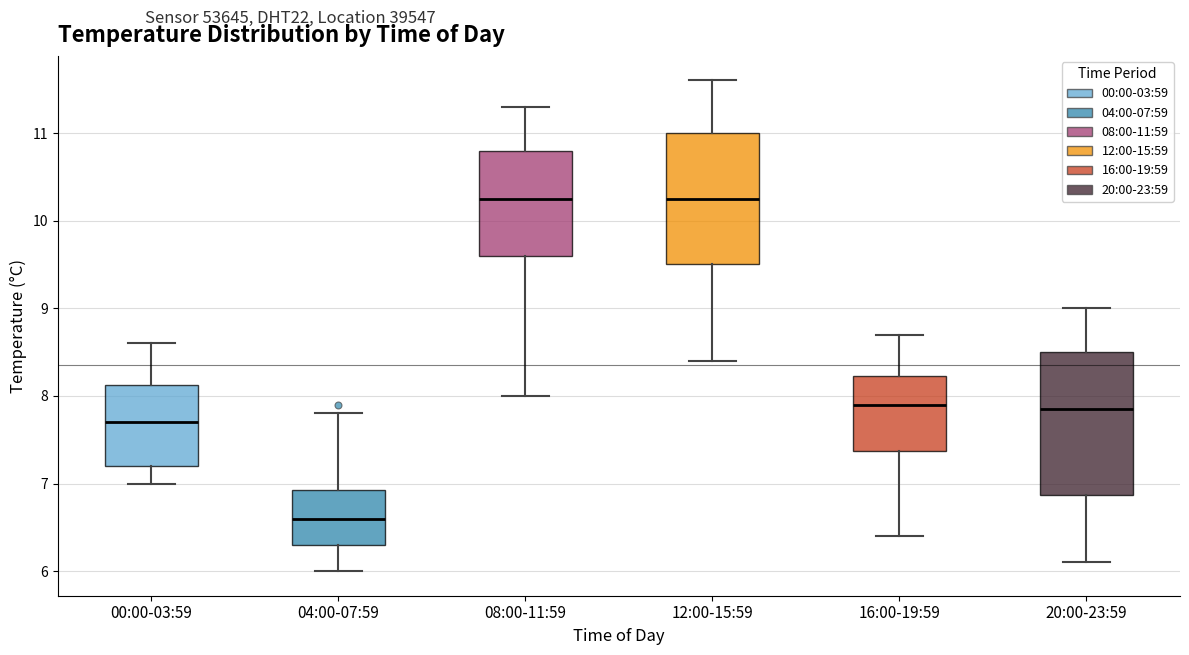

Where is the lower edge of the box for 12:00-15:59 on the y-axis? The values are not printed on the chart, so give them approximately, as read against the axis.

9.5